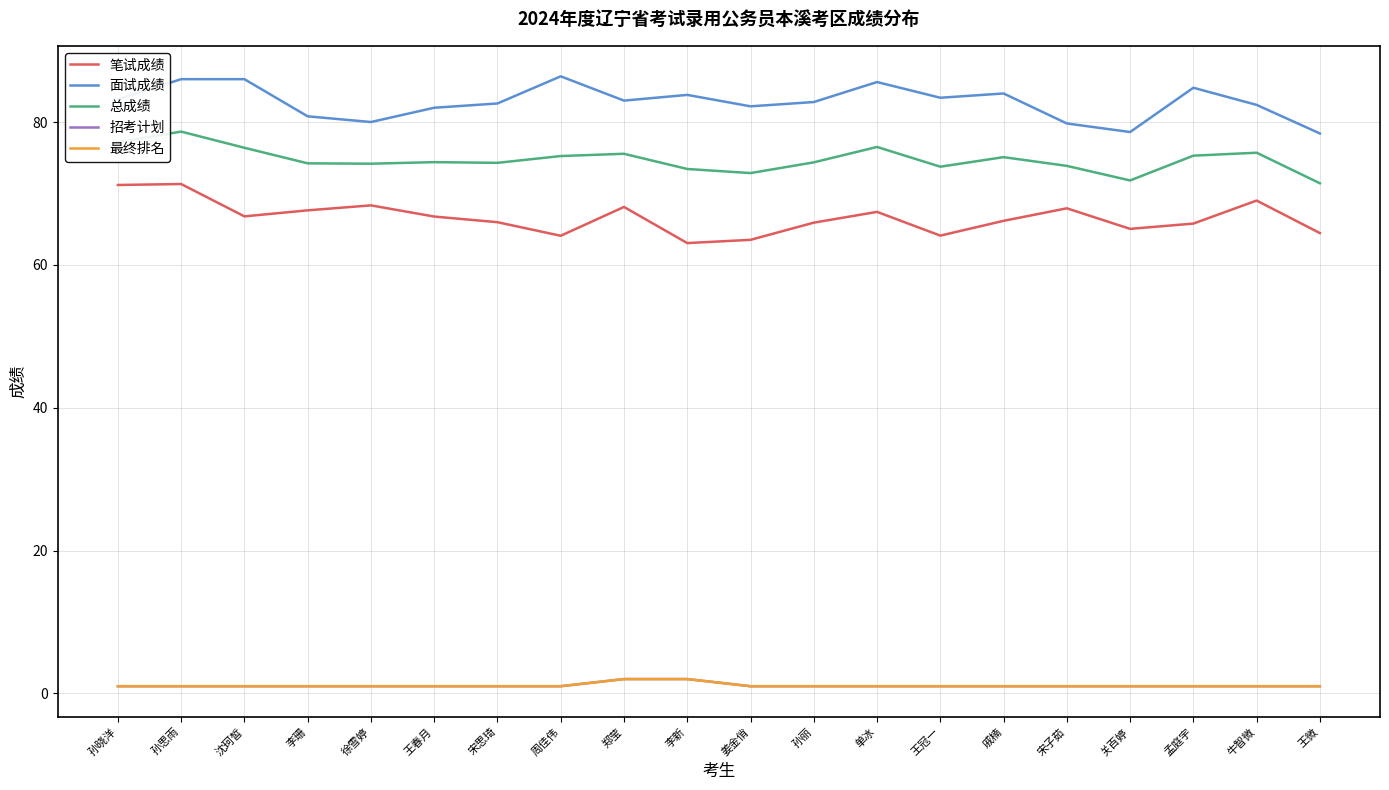

At which category does 面试成绩 reach its first local peak?

周佳伟